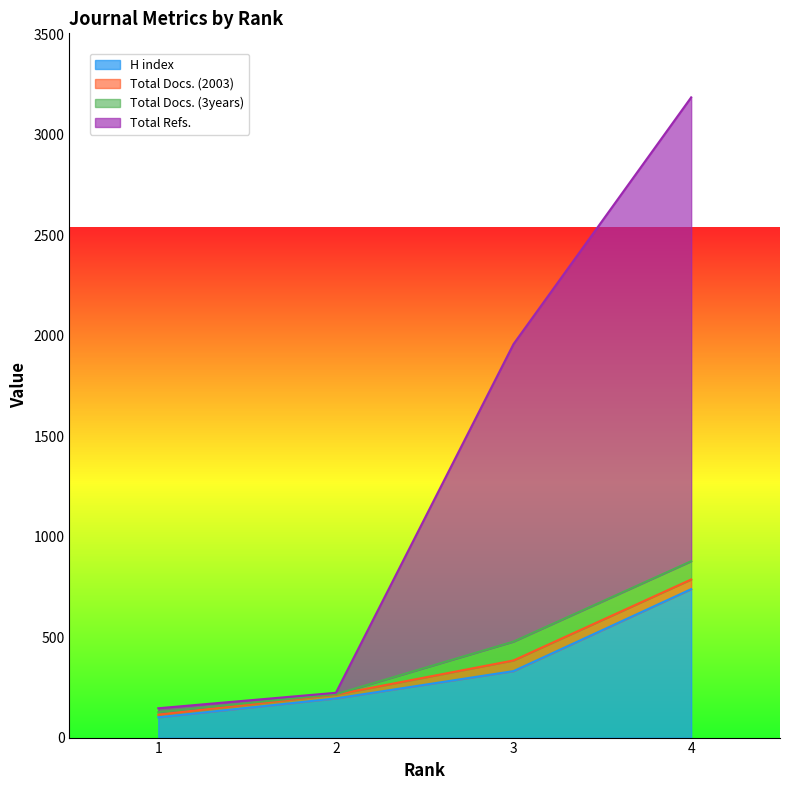

What is the maximum value for H index?

739